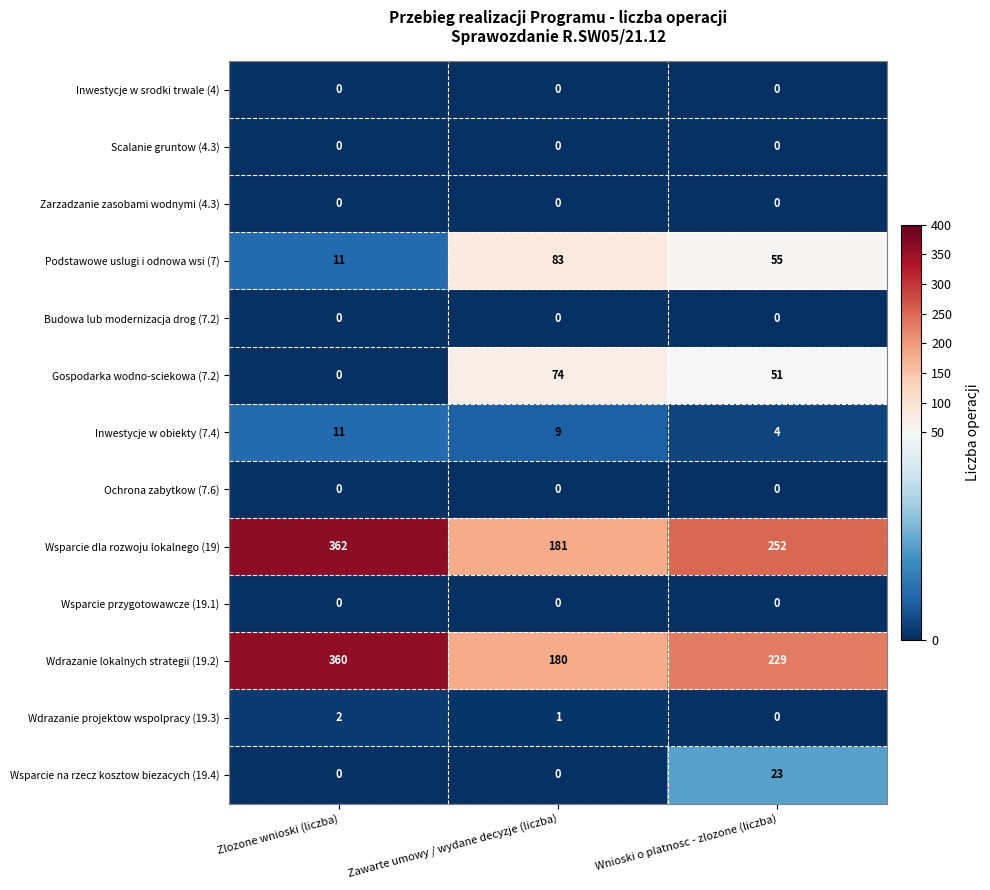

What is the greatest value displayed?

362